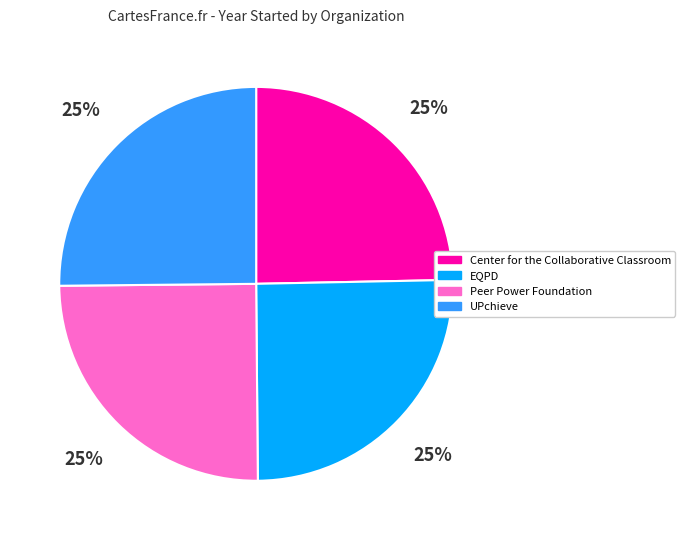

What is the ratio of the value at Center for the Collaborative Classroom to the value at UPchieve?

1.0